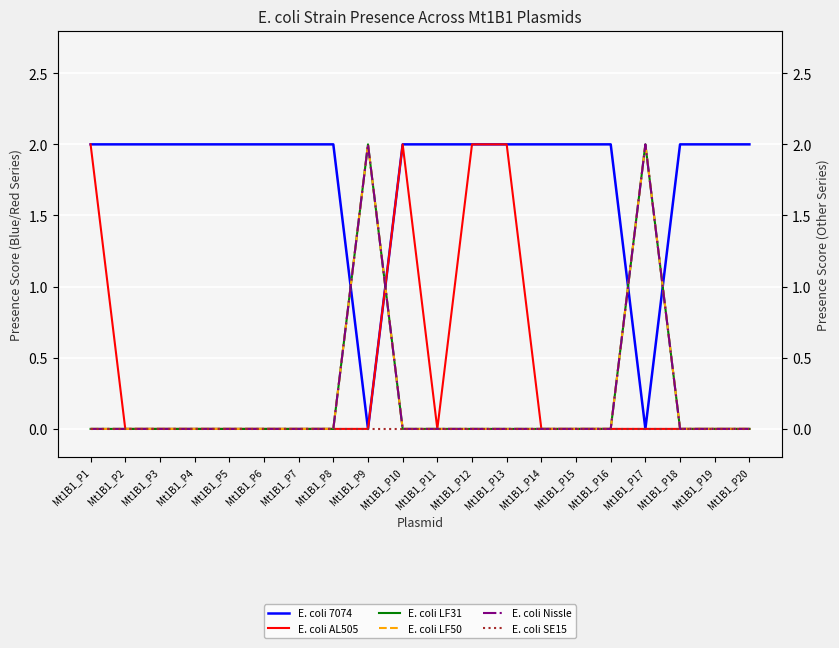

How many lines are shown in the chart?

6